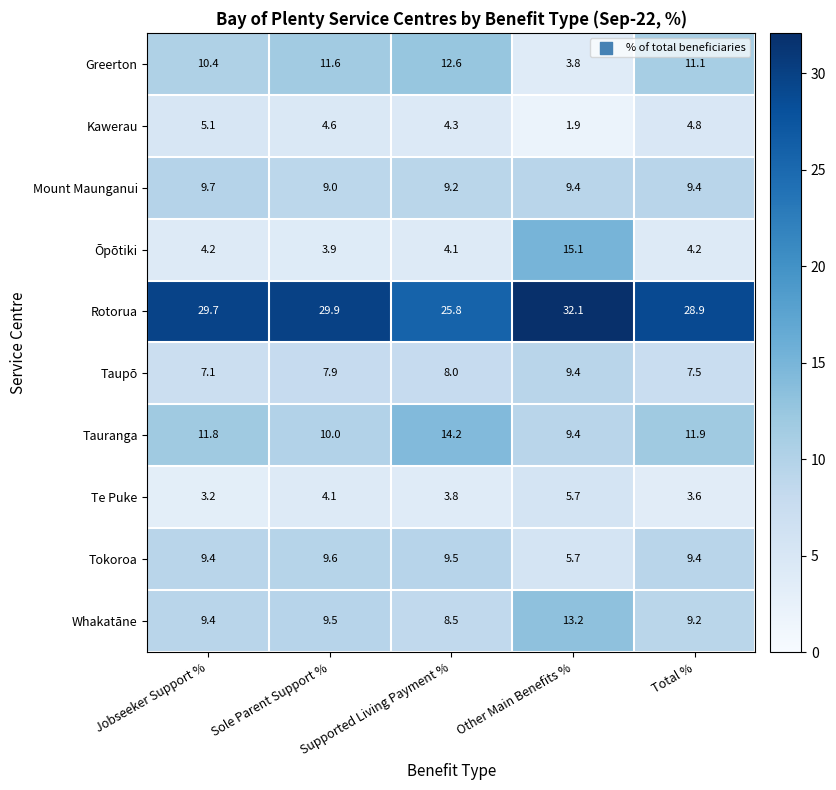

What is the difference between the maximum and second lowest values in the Rotorua series?

3.2